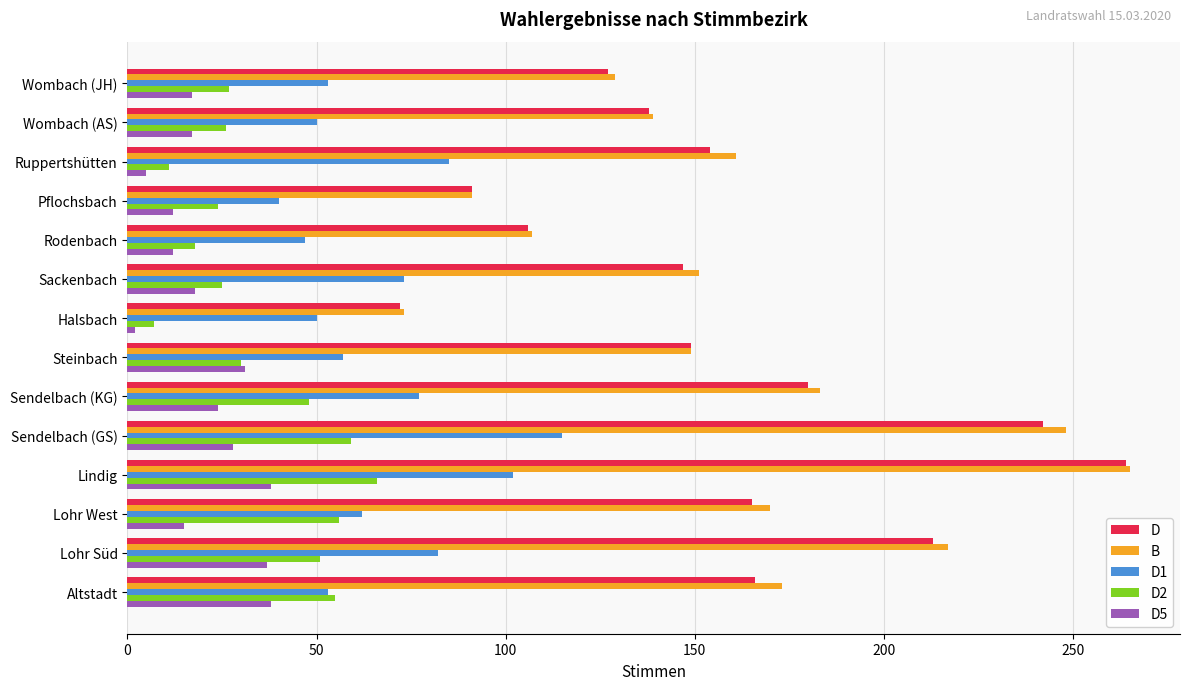

What is the greatest value displayed?

265